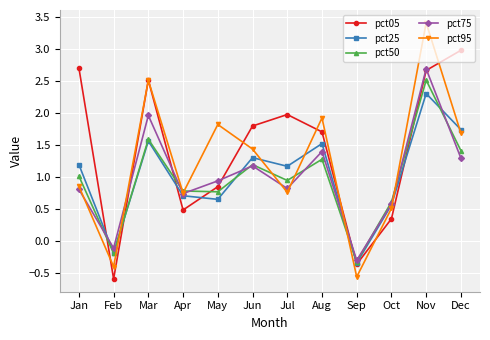

What is the value of the pct95 point at the 3rd from the left?

2.5